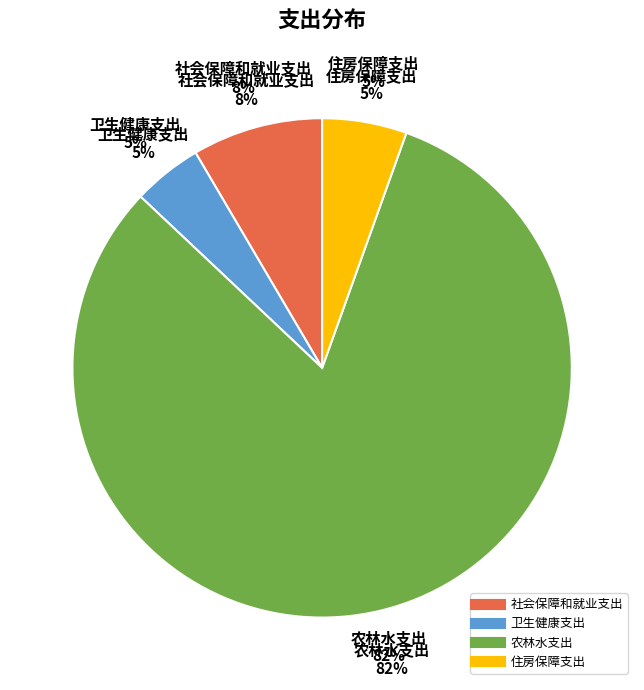

What is the smallest slice in the pie chart?

卫生健康支出